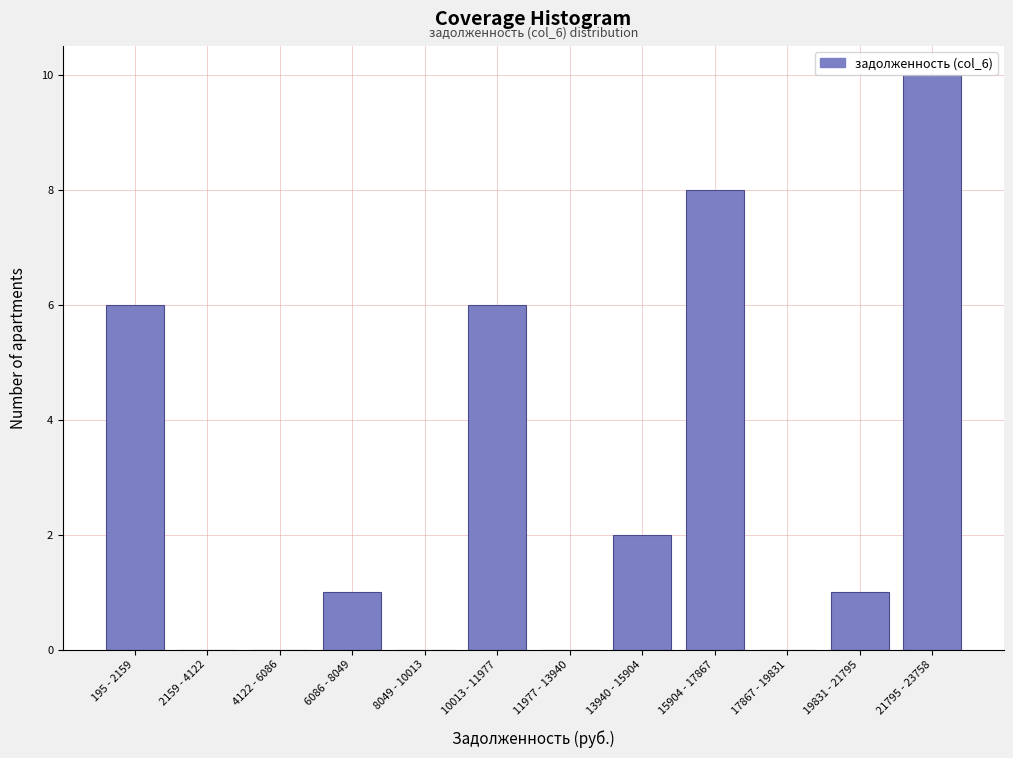

Between 2159 - 4122 and 15904 - 17867, which is larger?

15904 - 17867